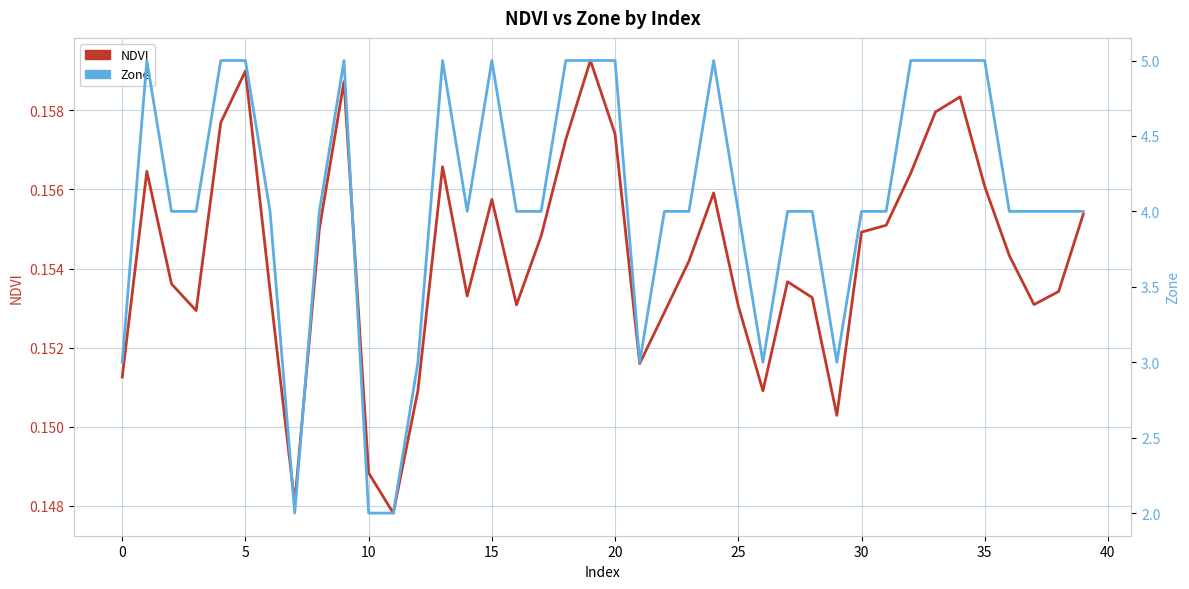

What is the minimum value for NDVI?

0.1